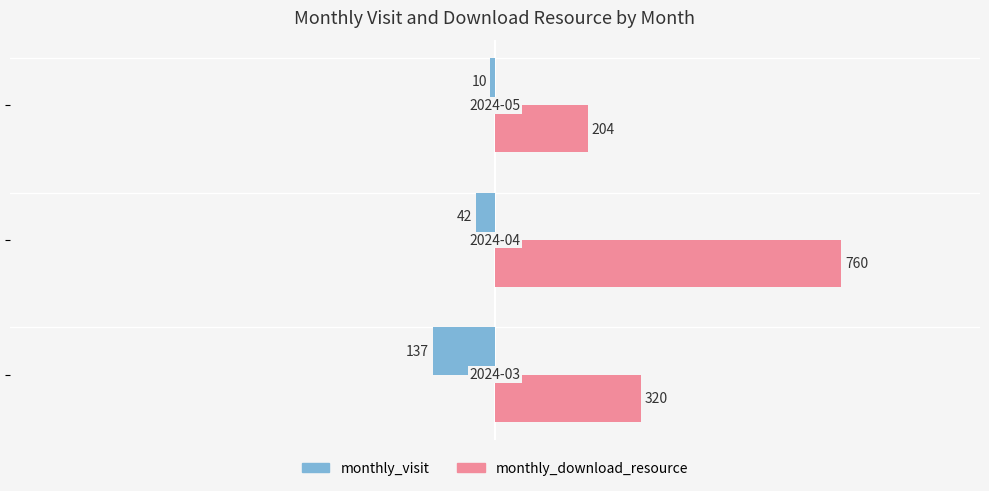

What is the average value of the monthly_download_resource series?

428